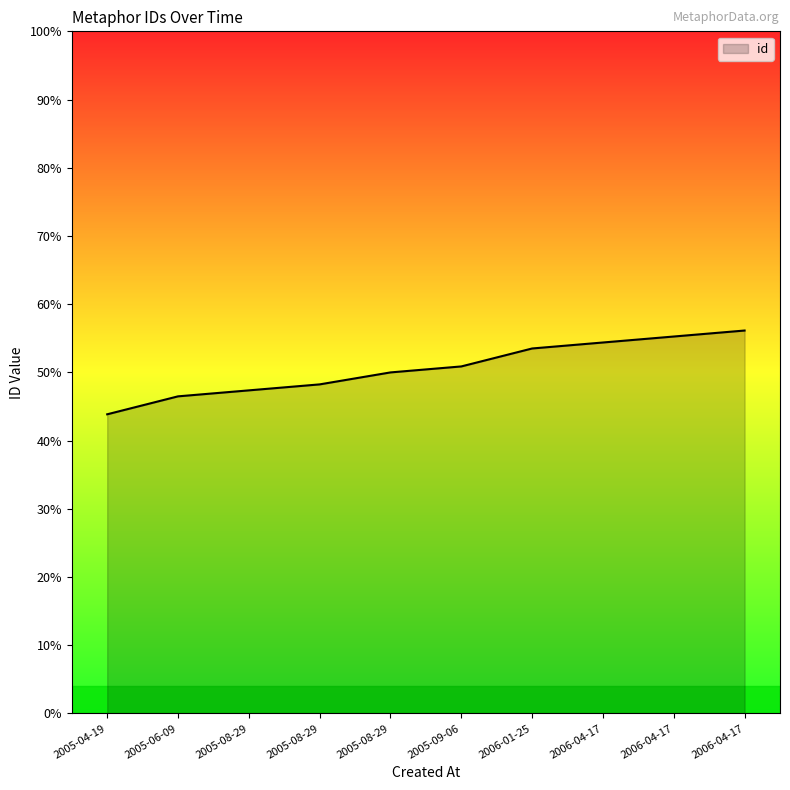

At which category does the chart reach its peak across all series?

2006-04-17